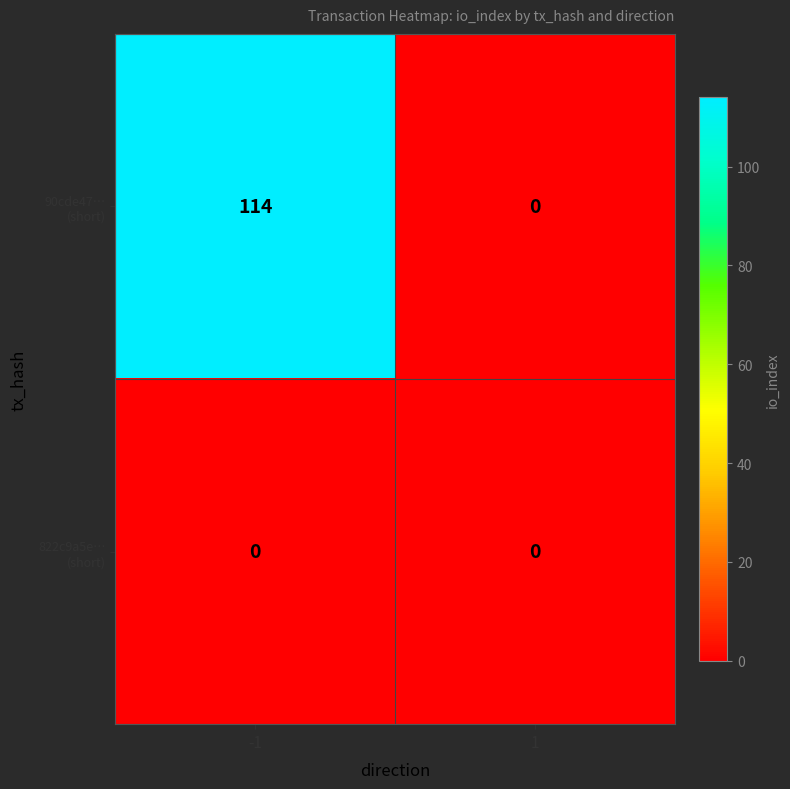

Which label corresponds to the largest value in the chart?

-1